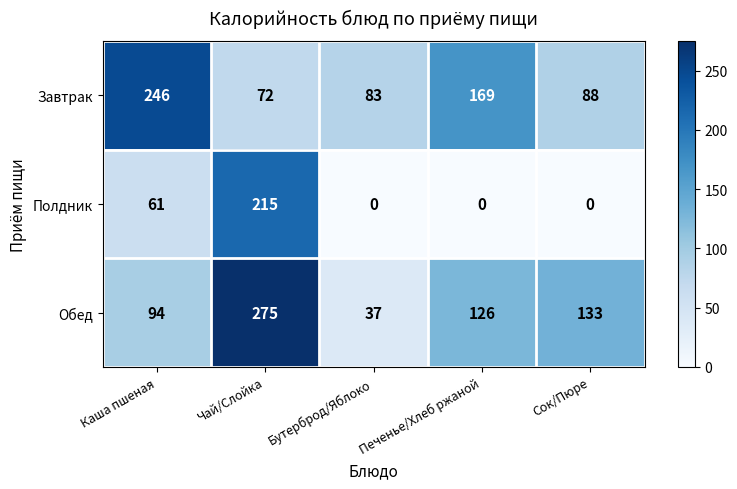

What is the difference between the highest and lowest values at Чай/Слойка?

203